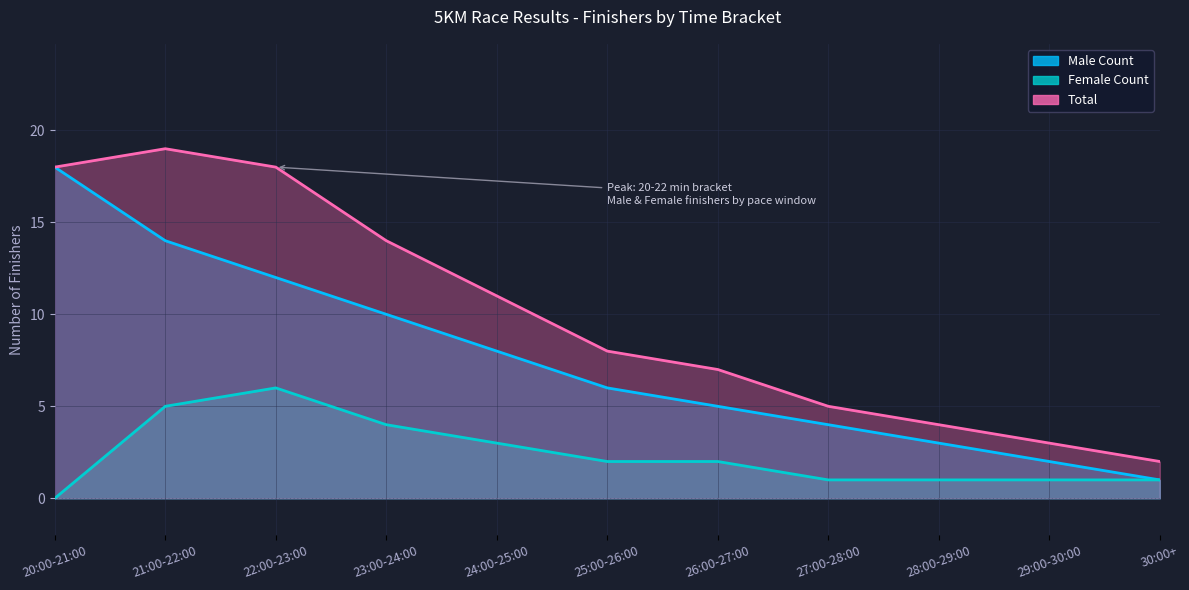

What is the value of the Female Count point at the 2nd from the left?

5